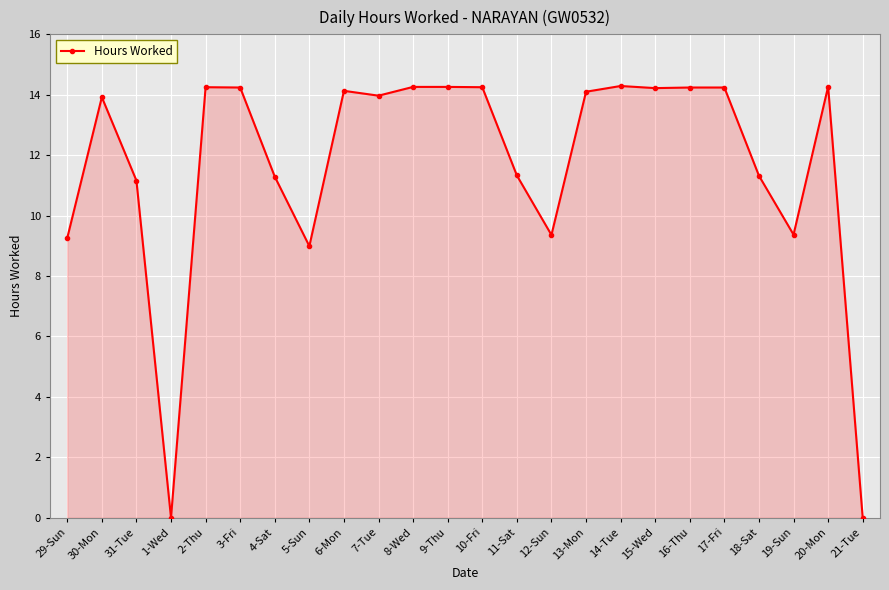

Which has a higher value, 14-Tue or 13-Mon?

14-Tue